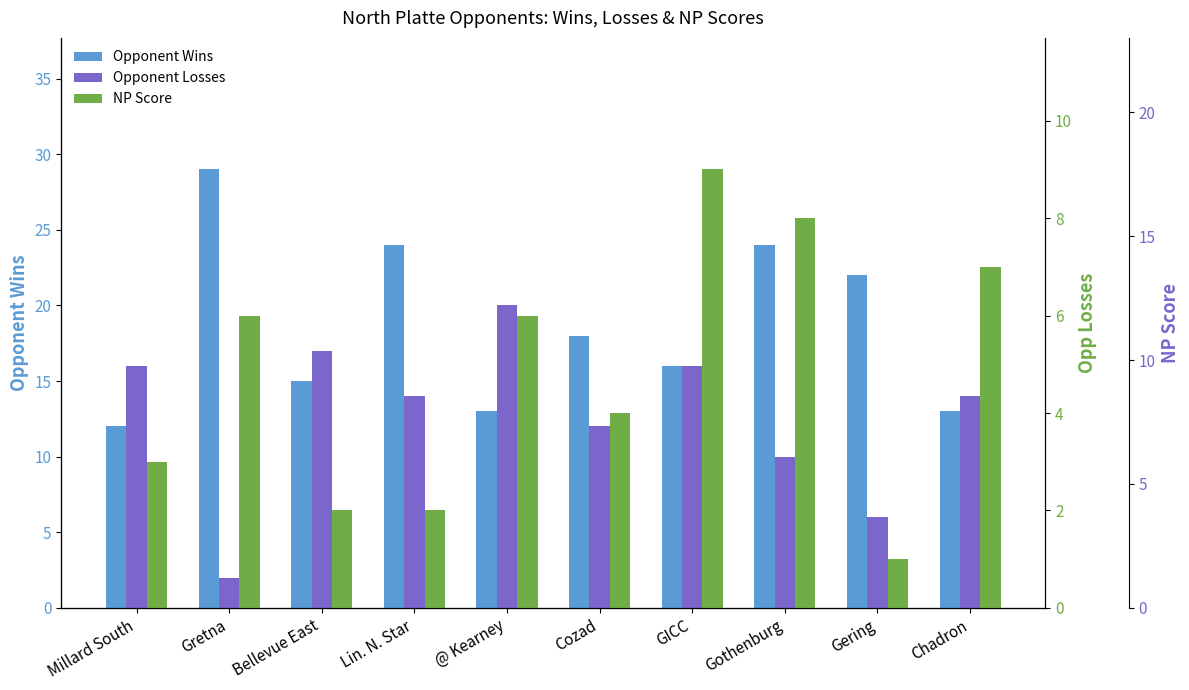

Is the value of NP Score at Cozad greater than the value of Opponent Wins at Gering?

No